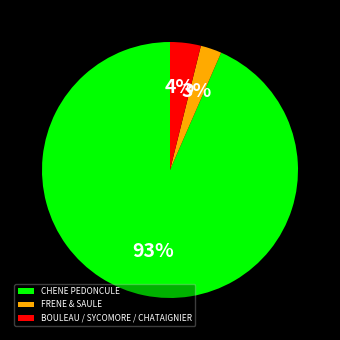

Which slice is the largest?

CHENE PEDONCULE